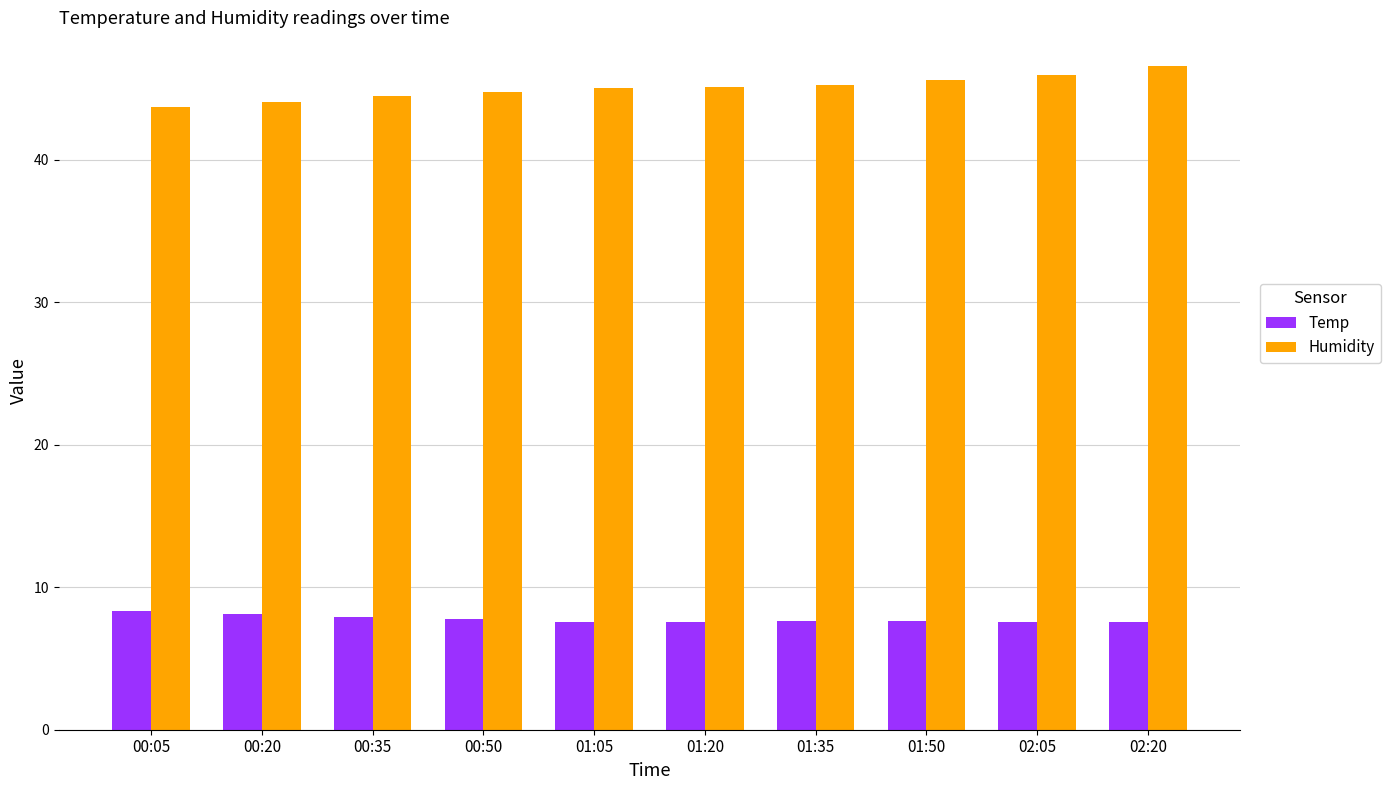

Is it true that Humidity equals 45.9 at 02:05?

True